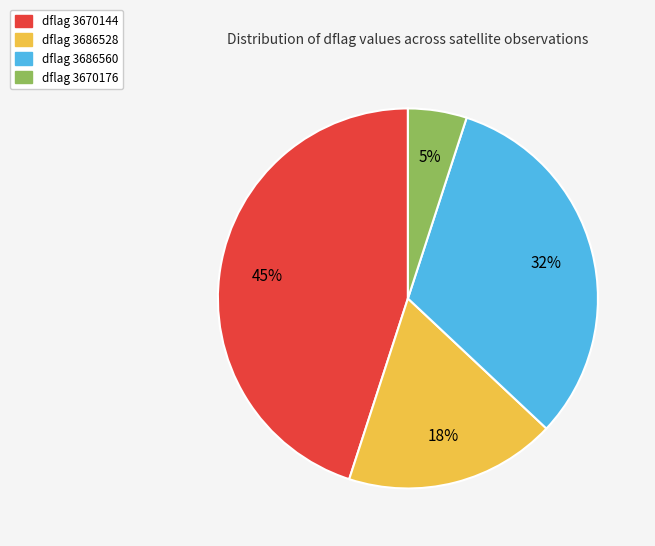

Is it true that dflag 3686528 is 18% of the pie?

True